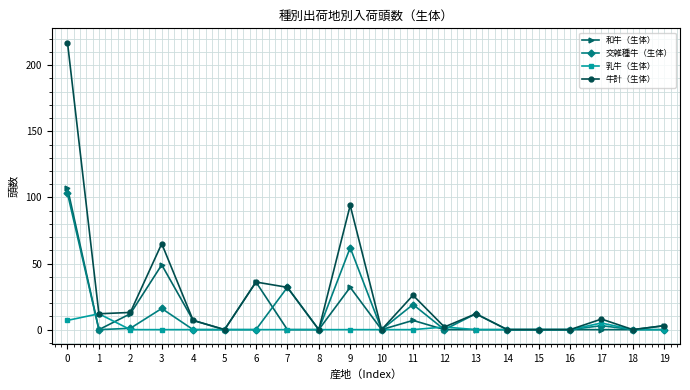

Which series changed the most between 0 and 19?

牛計（生体）